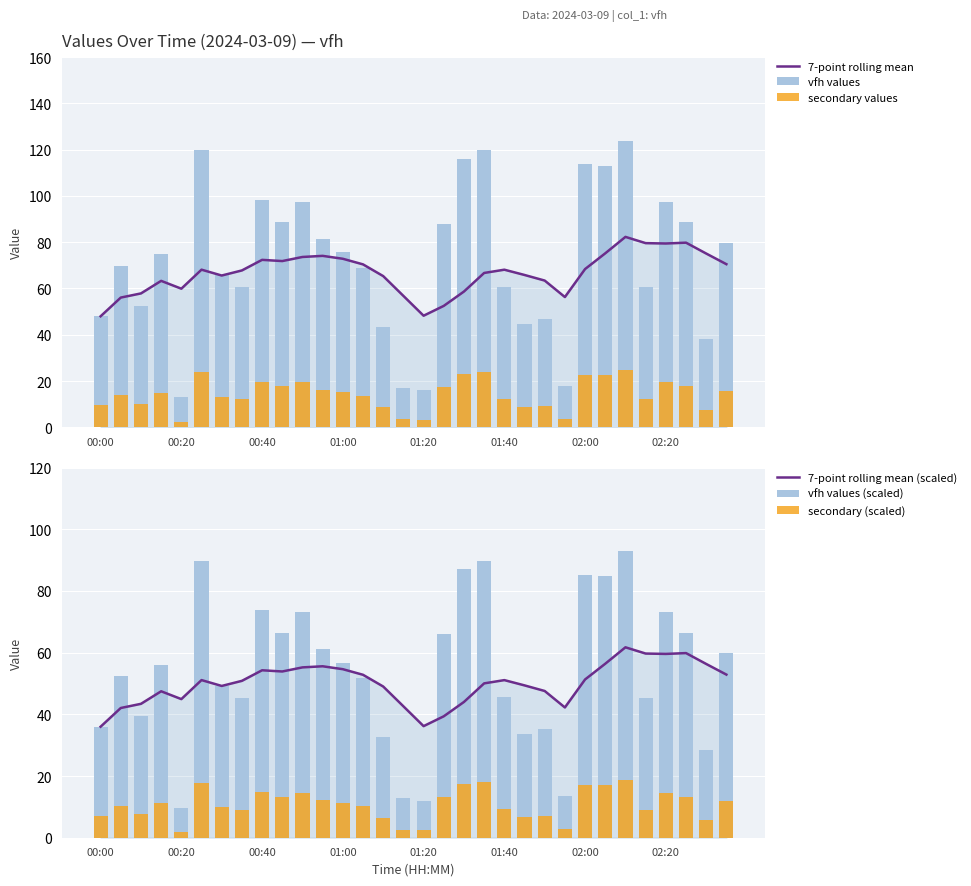

Is the value of vfh values (scaled) at 01:20 greater than the value of 7-point rolling mean (scaled) at 02:00?

No